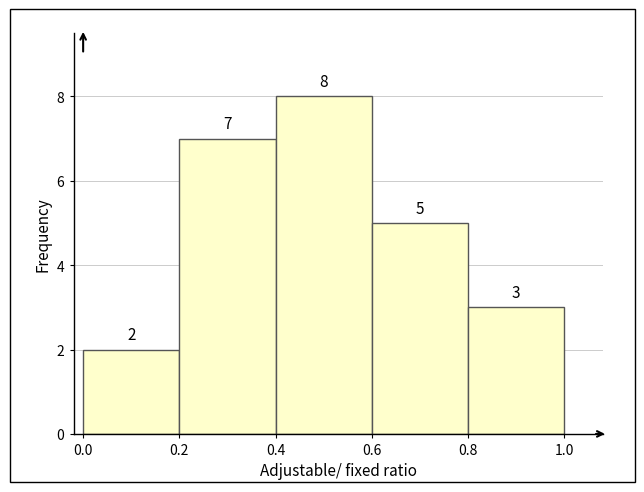

Which range on the x-axis has the tallest bar?

0.4 to 0.6